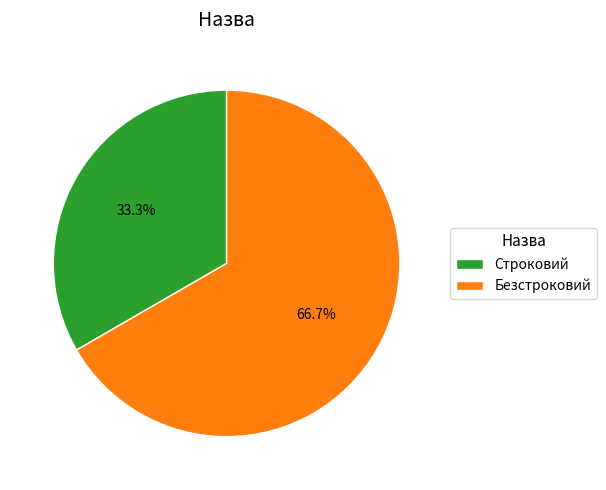

Is there a majority slice in this chart?

Yes